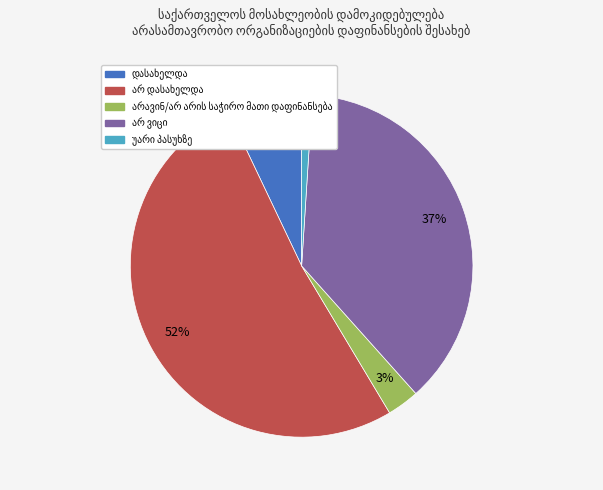

To the nearest percent, what is the difference between the largest and smallest slice percentages?

51%